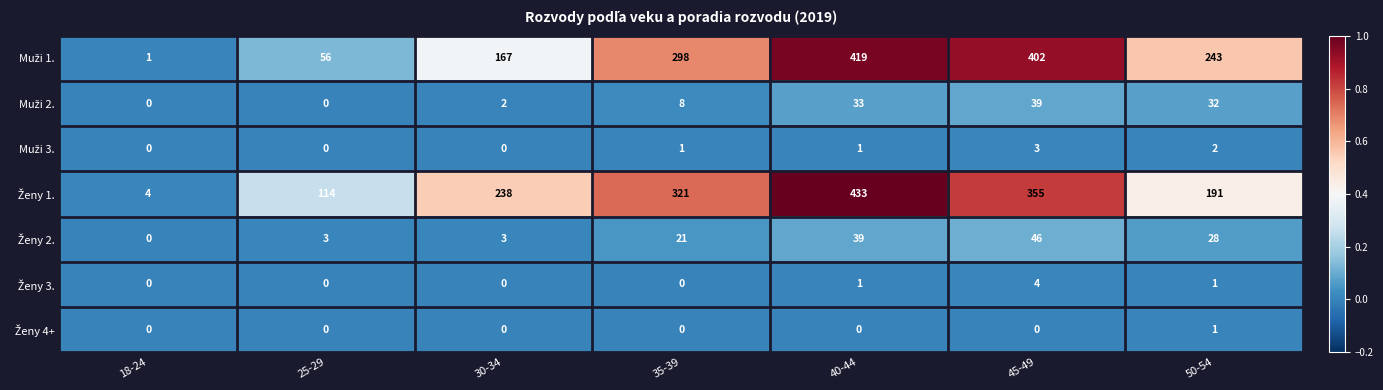

What is the difference between the highest and lowest values at 18-24?

4